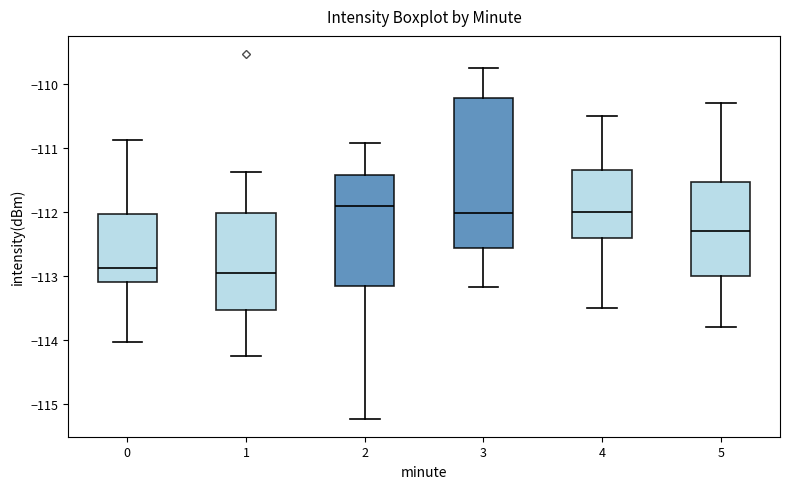

Reading left to right, transcribe this box plot: for each box, give where its median line is, the range the box spans, and where its two whiskers end, as read against the y-axis. The values are not printed on the chart, so give them approximately, as read against the axis.

0: median -112.9, box -113.1 to -112.0, whiskers -114.0 to -110.9
1: median -112.9, box -113.5 to -112.0, whiskers -114.2 to -111.4
2: median -111.9, box -113.2 to -111.4, whiskers -115.2 to -110.9
3: median -112.0, box -112.6 to -110.2, whiskers -113.2 to -109.7
4: median -112.0, box -112.4 to -111.3, whiskers -113.5 to -110.5
5: median -112.3, box -113.0 to -111.5, whiskers -113.8 to -110.3